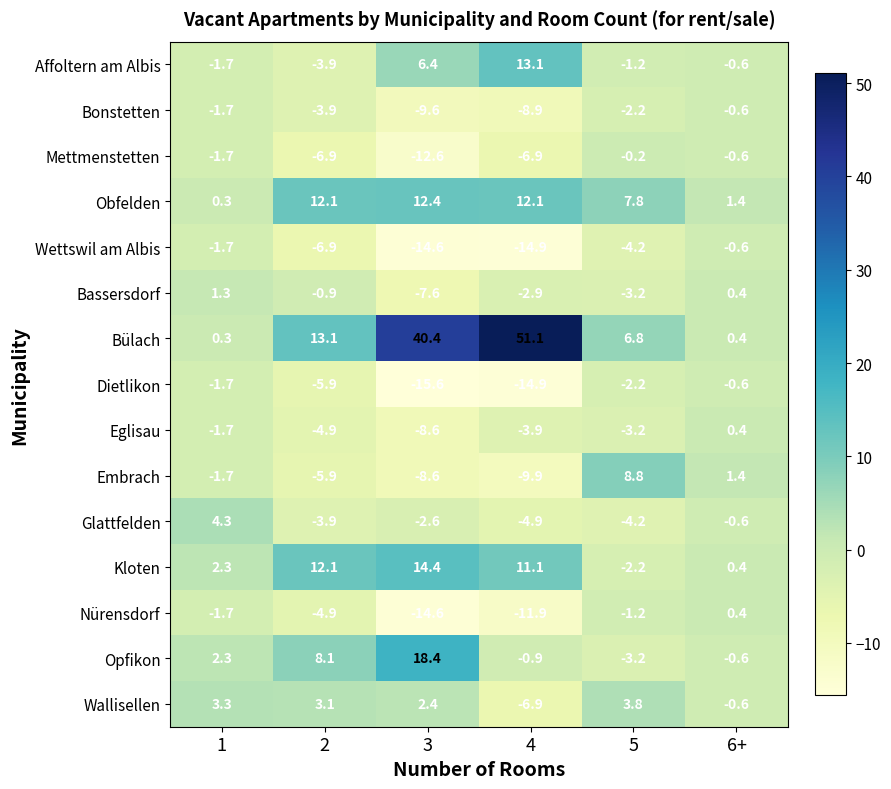

How many values in the Bülach series exceed 13?

3